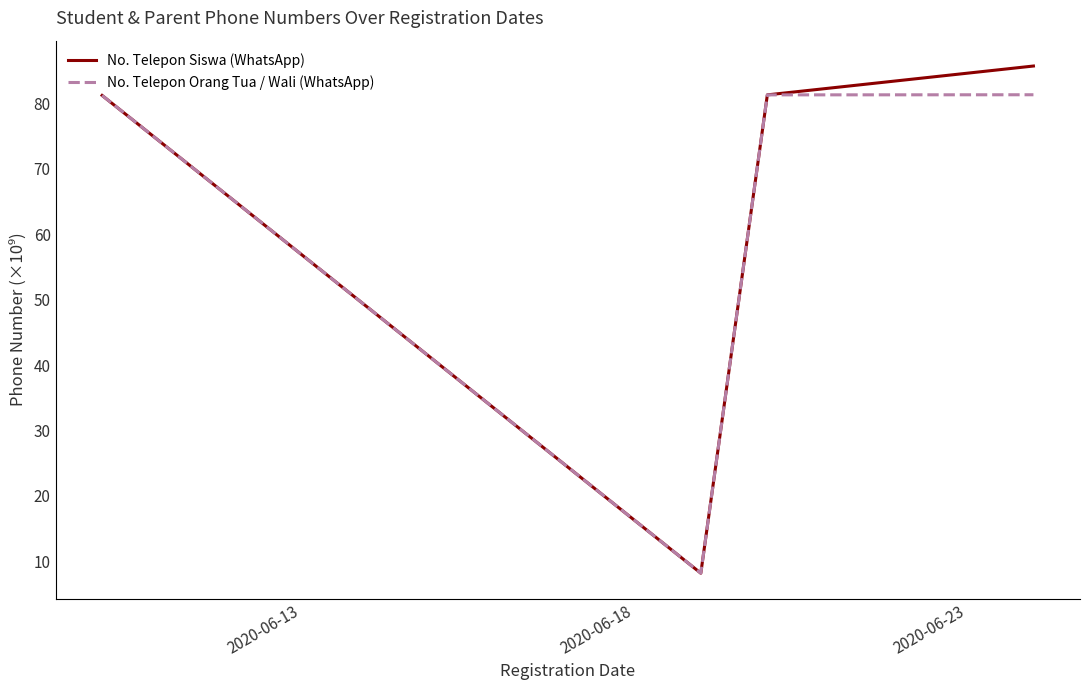

What is the highest value of the No. Telepon Orang Tua / Wali (WhatsApp) series?

81.3